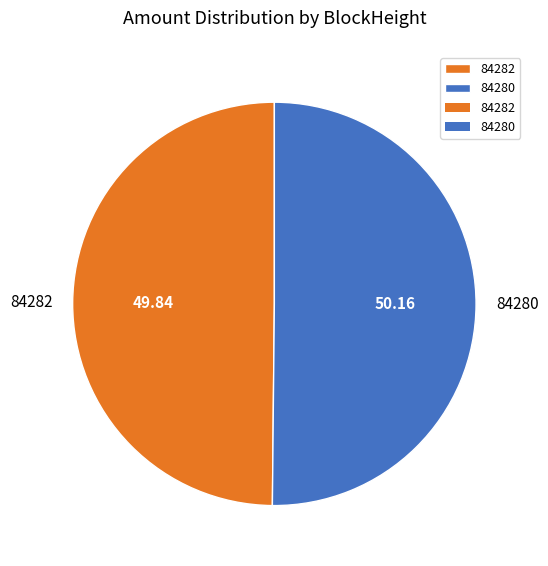

Do 84280 and 84282 together represent more than half of the pie?

Yes